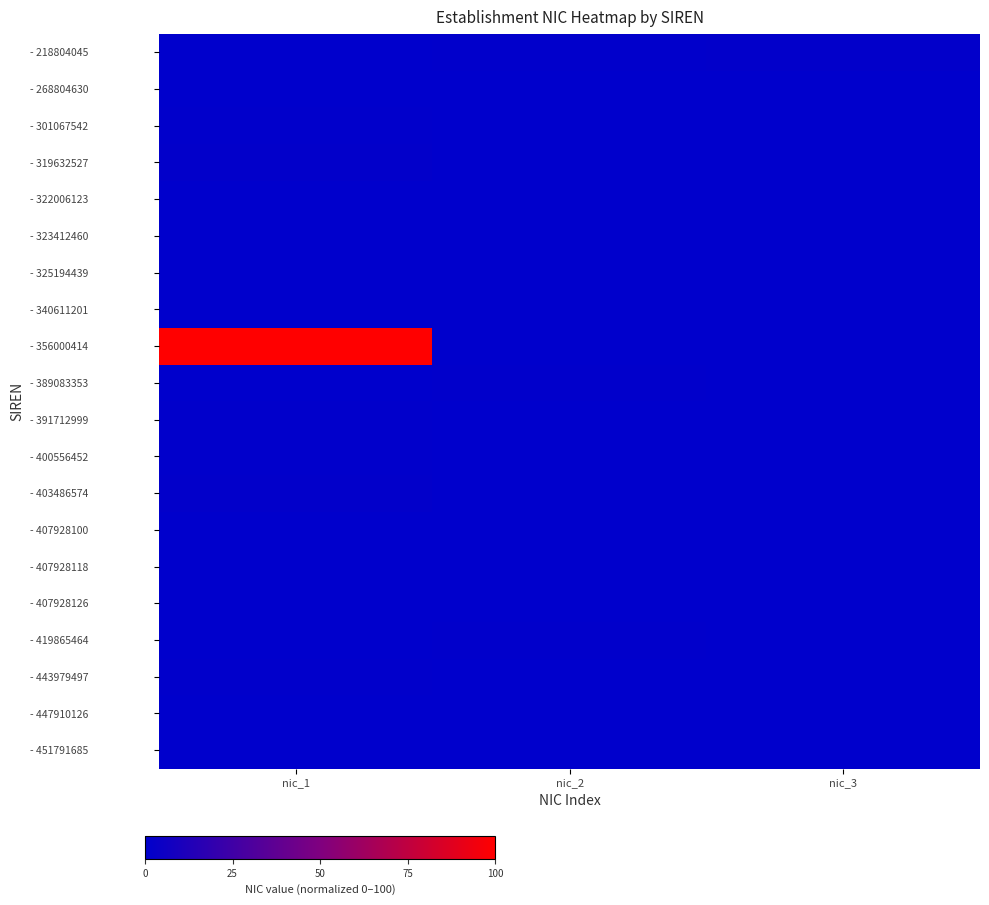

Reading right to left, list all the values displayed in this chart.

- 218804045: nic_3=0.9	nic_2=0.7	nic_1=0.4
- 268804630: nic_3=0.0	nic_2=0.0	nic_1=0.3
- 301067542: nic_3=0.0	nic_2=0.0	nic_1=0.6
- 319632527: nic_3=0.0	nic_2=0.0	nic_1=1.0
- 322006123: nic_3=0.0	nic_2=0.0	nic_1=0.2
- 323412460: nic_3=0.0	nic_2=0.0	nic_1=0.2
- 325194439: nic_3=0.0	nic_2=0.0	nic_1=0.3
- 340611201: nic_3=0.0	nic_2=0.0	nic_1=0.3
- 356000414: nic_3=0.0	nic_2=0.0	nic_1=100.0
- 389083353: nic_3=0.0	nic_2=0.5	nic_1=0.4
- 391712999: nic_3=0.0	nic_2=0.0	nic_1=0.8
- 400556452: nic_3=0.0	nic_2=0.0	nic_1=0.6
- 403486574: nic_3=0.0	nic_2=0.0	nic_1=0.9
- 407928100: nic_3=0.0	nic_2=0.0	nic_1=0.2
- 407928118: nic_3=0.0	nic_2=0.0	nic_1=0.3
- 407928126: nic_3=0.0	nic_2=0.0	nic_1=0.3
- 419865464: nic_3=0.0	nic_2=0.4	nic_1=0.2
- 443979497: nic_3=0.0	nic_2=0.0	nic_1=0.5
- 447910126: nic_3=0.0	nic_2=0.0	nic_1=0.3
- 451791685: nic_3=0.0	nic_2=0.0	nic_1=0.3